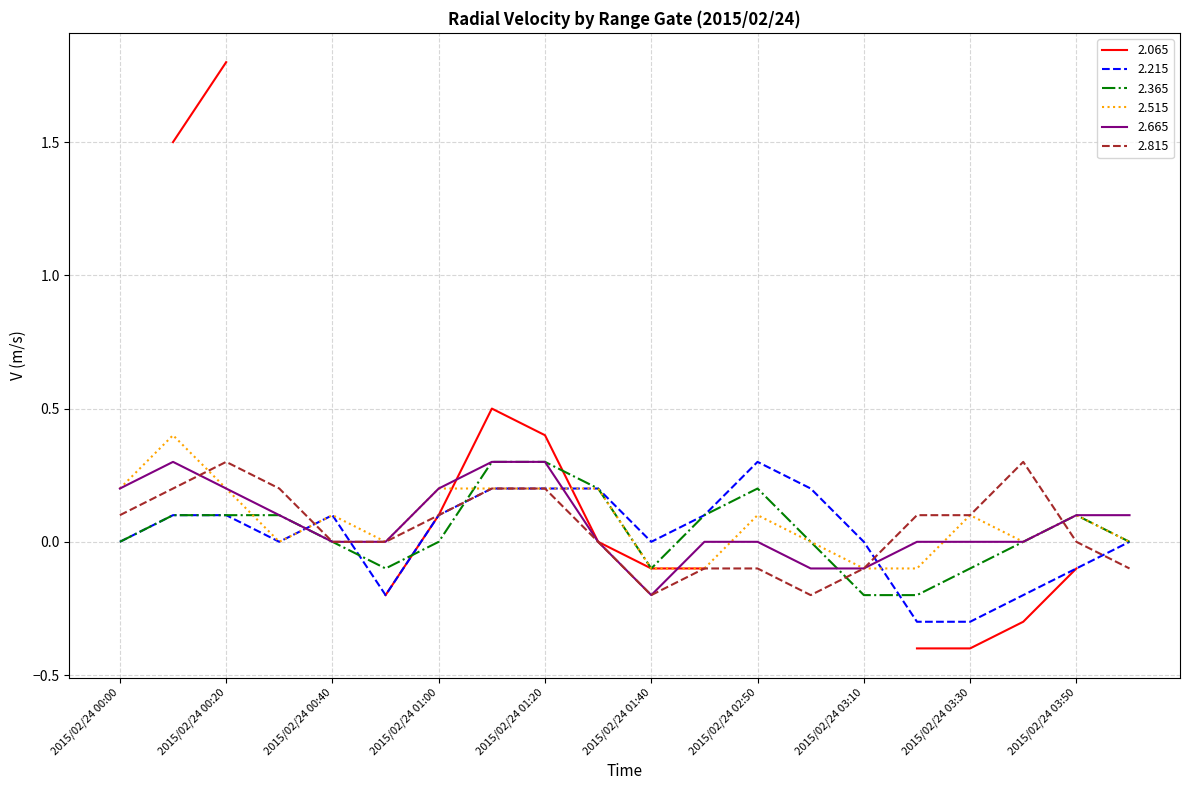

What is the lowest value of the 2.215 series?

-0.3